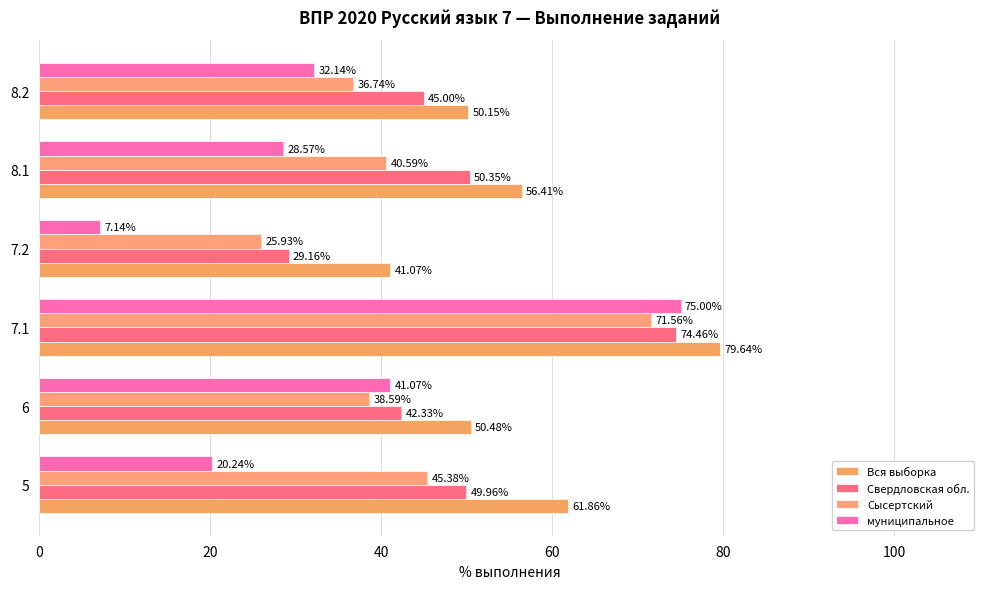

Count the number of categories in the chart.

6